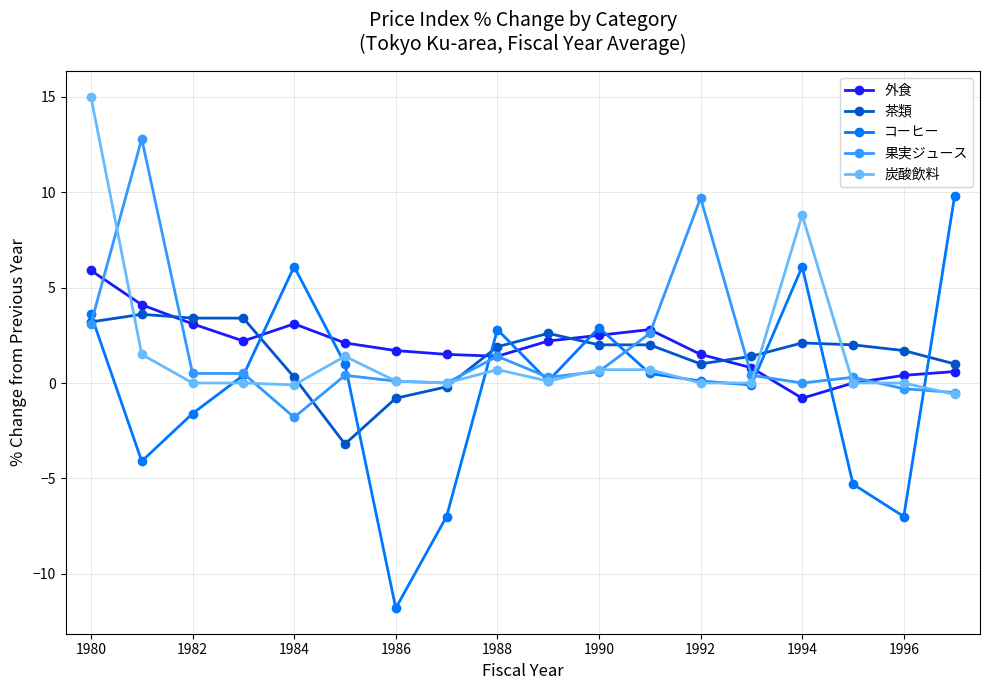

After their last crossing, which series has the higher values: 外食 or コーヒー?

コーヒー